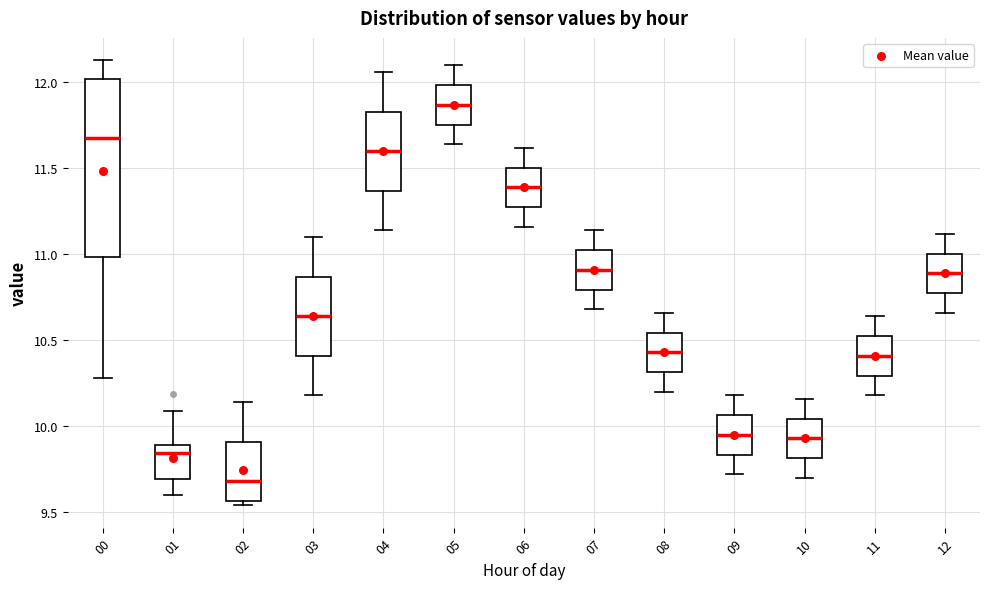

Which box is the tallest, from its lower edge to its upper edge?

00